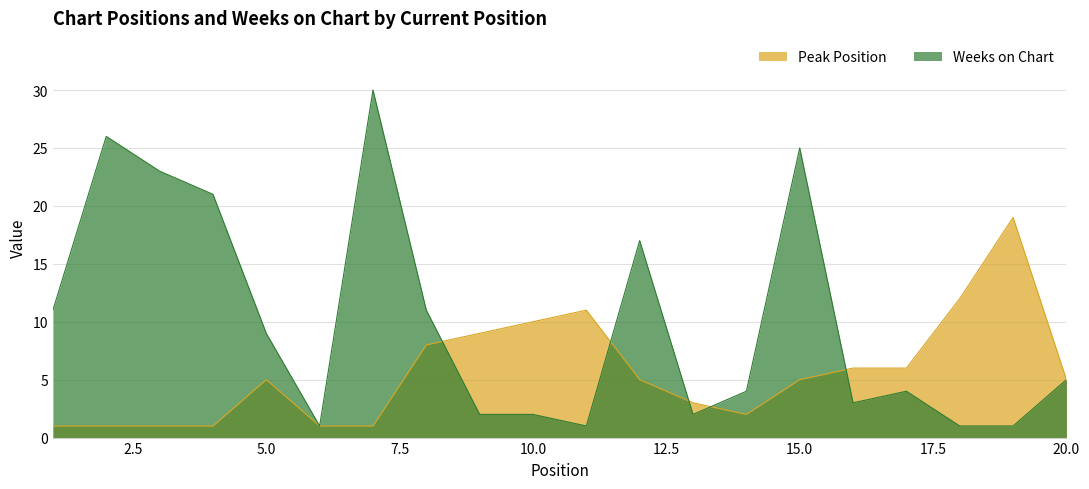

How many interior local peaks does the Peak Position series have?

3